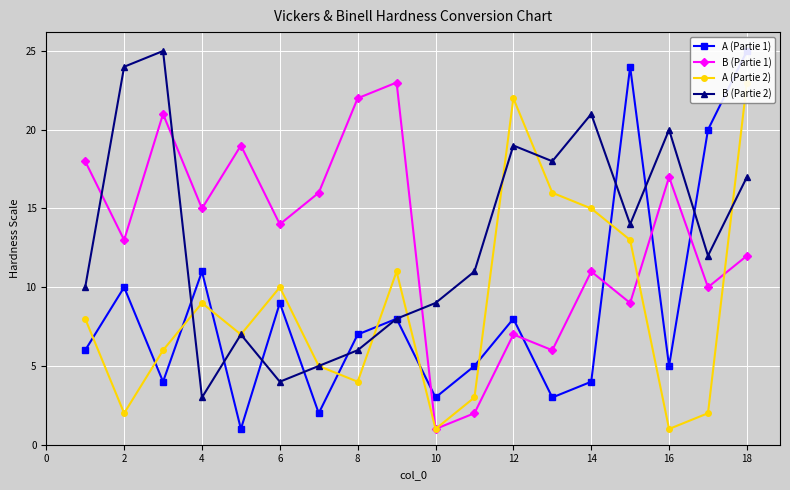

Between 6 and 12, which is larger?

12